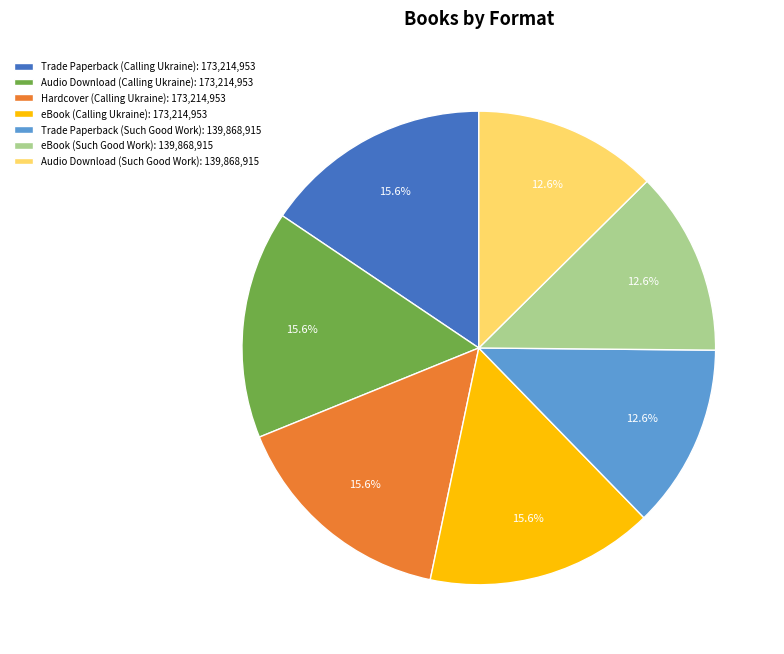

True or false: eBook (Such Good Work) accounts for 26% of the total.

False